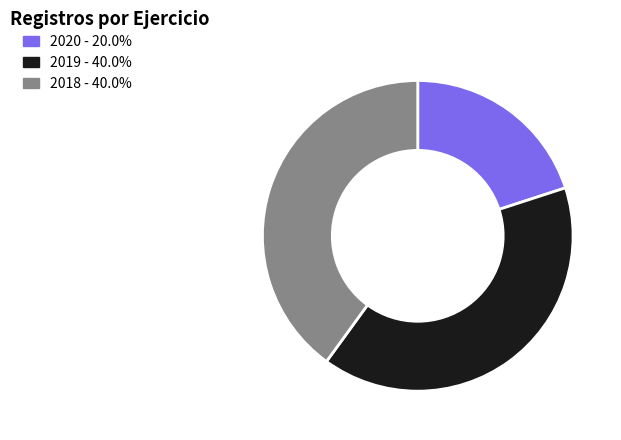

Is there a majority slice in this chart?

No